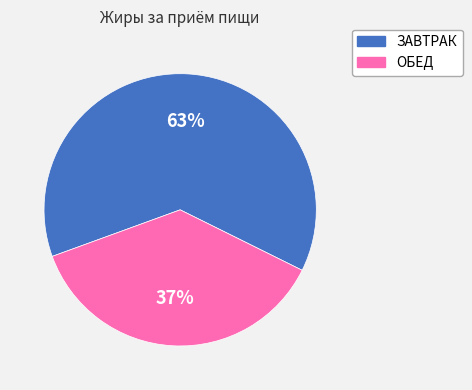

Which category has the biggest portion of the pie?

ЗАВТРАК